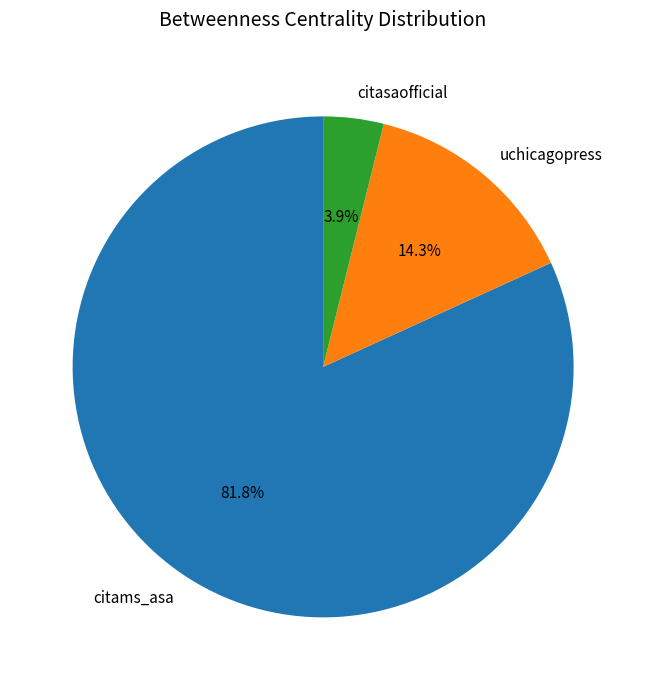

What percentage do uchicagopress and citams_asa together represent?

96.1%